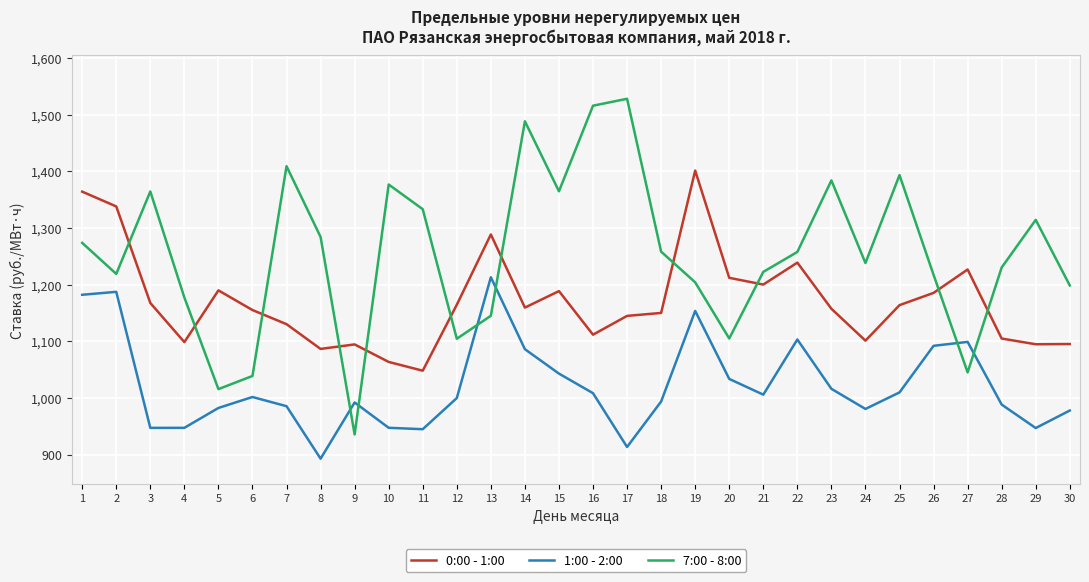

What is the spread (max minus min) of values at 14?

402.2